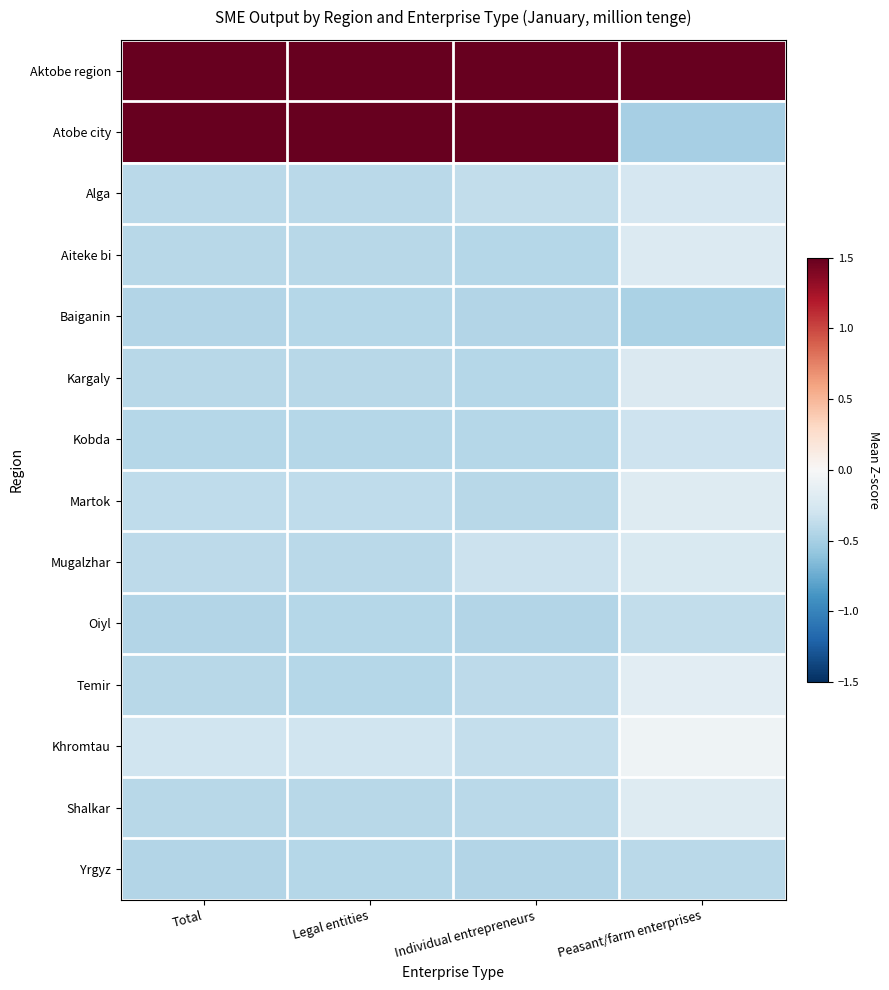

Reading right to left, list all the values displayed in this chart.

Aktobe region: Peasant/farm enterprises=3.6	Individual entrepreneurs=2.8	Legal entities=2.6	Total=2.7
Atobe city: Peasant/farm enterprises=-0.5	Individual entrepreneurs=2.1	Legal entities=2.3	Total=2.2
Alga: Peasant/farm enterprises=-0.3	Individual entrepreneurs=-0.4	Legal entities=-0.4	Total=-0.4
Aiteke bi: Peasant/farm enterprises=-0.2	Individual entrepreneurs=-0.4	Legal entities=-0.4	Total=-0.4
Baiganin: Peasant/farm enterprises=-0.5	Individual entrepreneurs=-0.4	Legal entities=-0.4	Total=-0.4
Kargaly: Peasant/farm enterprises=-0.2	Individual entrepreneurs=-0.4	Legal entities=-0.4	Total=-0.4
Kobda: Peasant/farm enterprises=-0.3	Individual entrepreneurs=-0.4	Legal entities=-0.4	Total=-0.4
Martok: Peasant/farm enterprises=-0.2	Individual entrepreneurs=-0.4	Legal entities=-0.4	Total=-0.4
Mugalzhar: Peasant/farm enterprises=-0.2	Individual entrepreneurs=-0.3	Legal entities=-0.4	Total=-0.4
Oiyl: Peasant/farm enterprises=-0.4	Individual entrepreneurs=-0.4	Legal entities=-0.4	Total=-0.4
Temir: Peasant/farm enterprises=-0.2	Individual entrepreneurs=-0.4	Legal entities=-0.4	Total=-0.4
Khromtau: Peasant/farm enterprises=-0.1	Individual entrepreneurs=-0.4	Legal entities=-0.3	Total=-0.3
Shalkar: Peasant/farm enterprises=-0.2	Individual entrepreneurs=-0.4	Legal entities=-0.4	Total=-0.4
Yrgyz: Peasant/farm enterprises=-0.4	Individual entrepreneurs=-0.4	Legal entities=-0.4	Total=-0.4